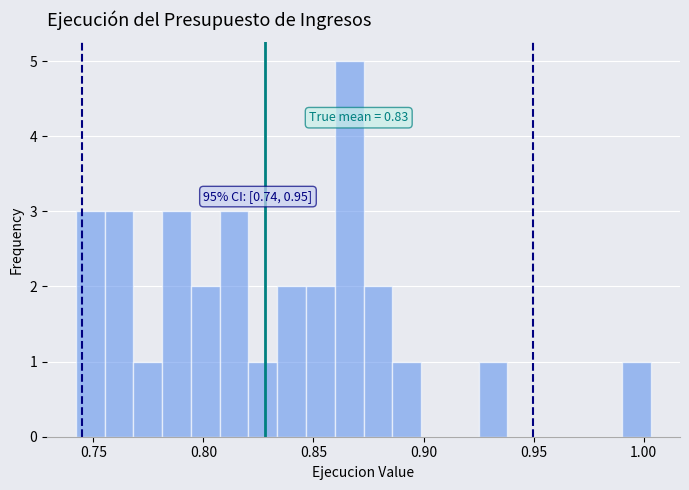

Read against the x-axis, roughly where is the centre of the tallest bar?

0.865